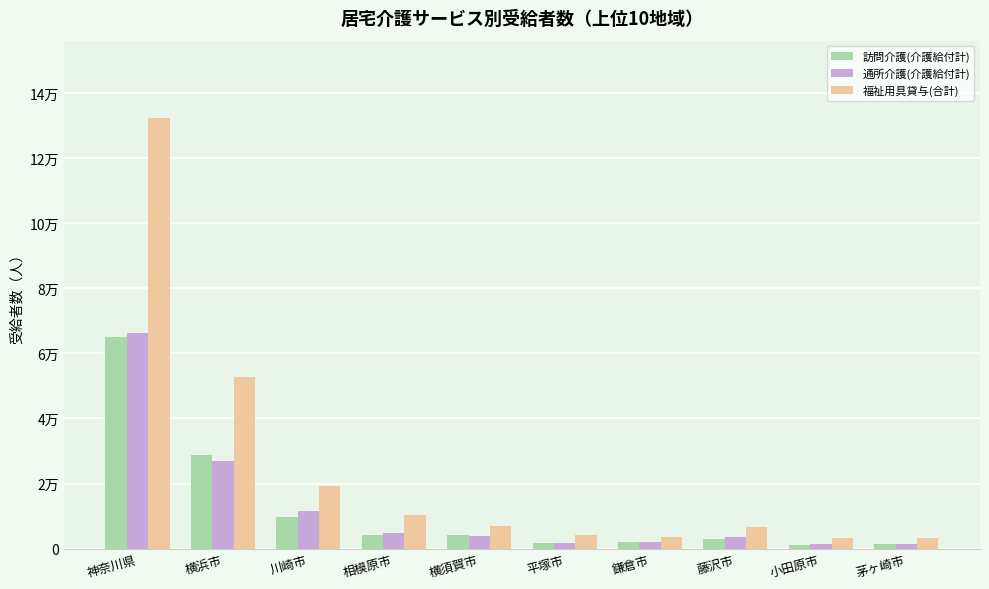

Where does the 訪問介護(介護給付計) series first go above 4123?

神奈川県